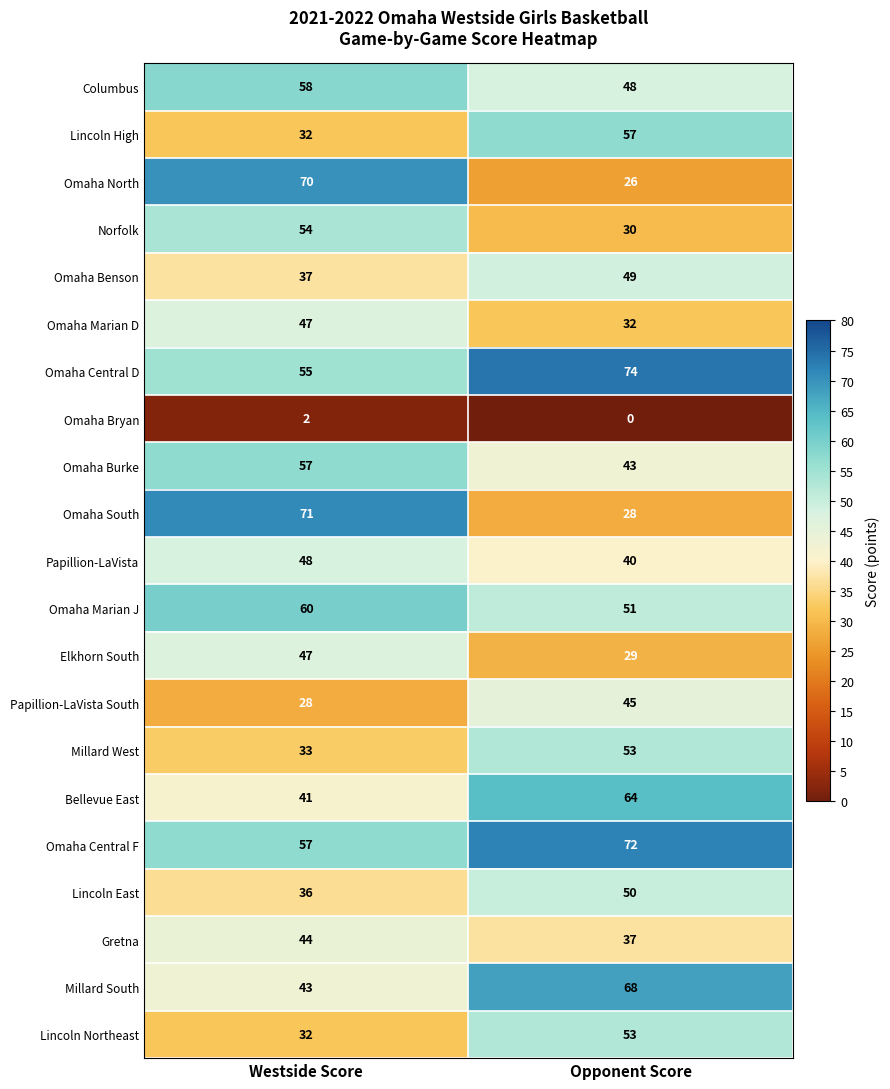

At which label is Millard South closest to 55?

Westside Score